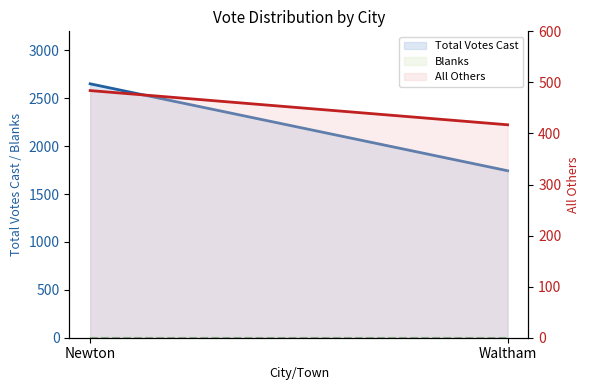

At which category is the sum across all series the highest?

Newton